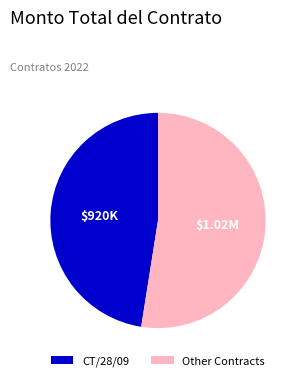

Rank the categories by value from highest to lowest.

Other Contracts, CT/28/09